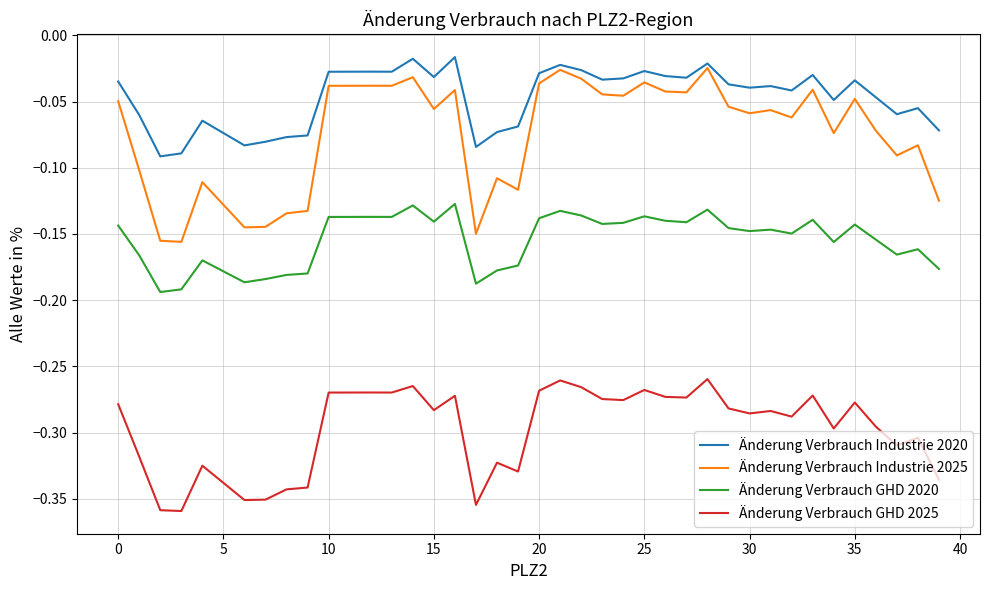

Which series has the widest spread of values?

Änderung Verbrauch Industrie 2025